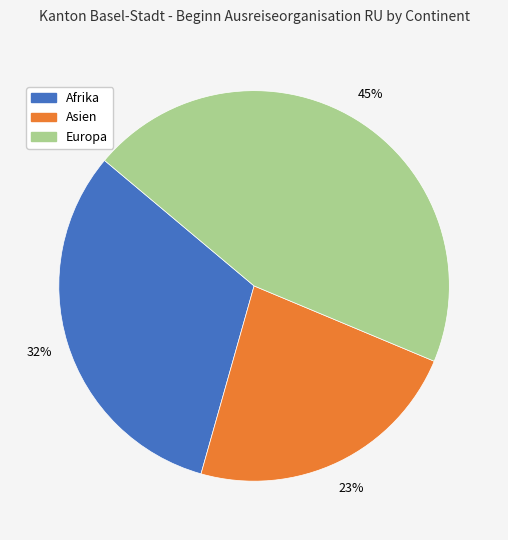

The Europa slice represents 45% of the pie. True or false?

True